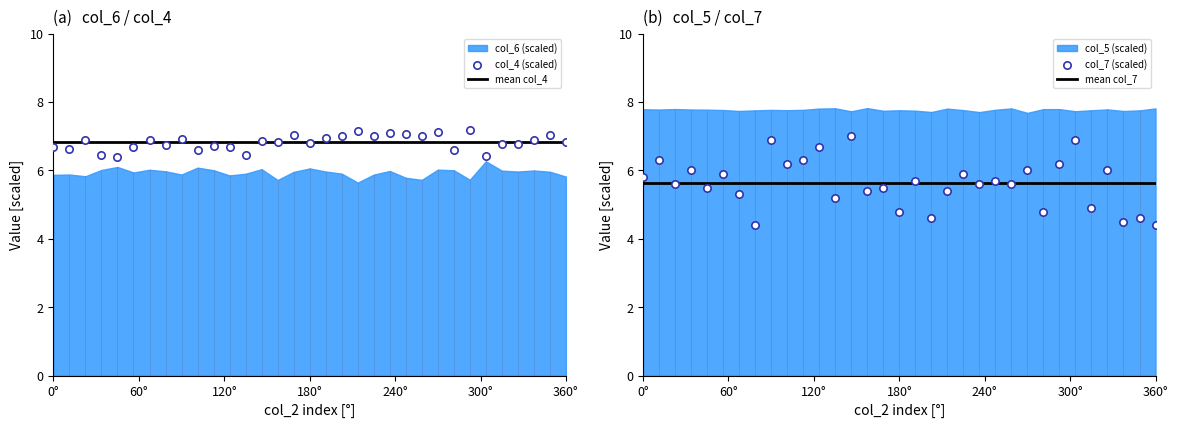

Which series has the widest spread of Y values?

col_7